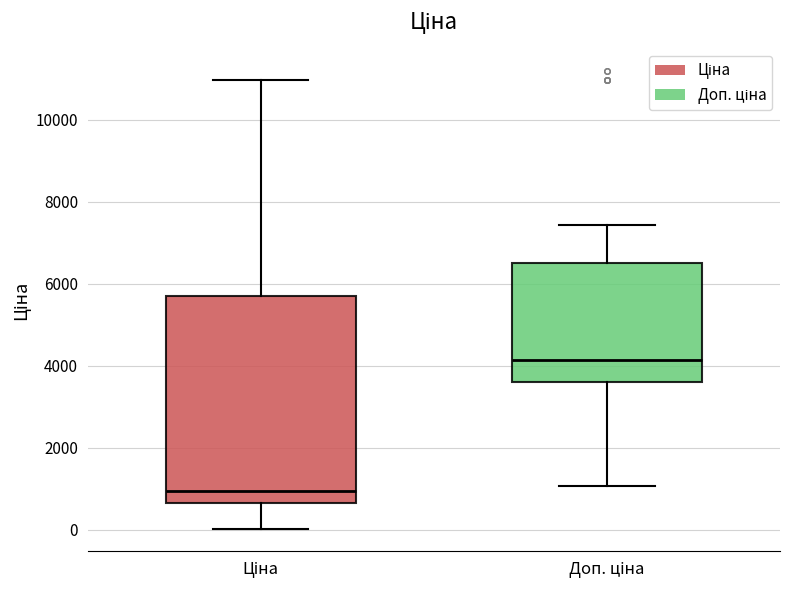

Where does the median line of the box for Доп. ціна sit on the y-axis? The values are not printed on the chart, so give them approximately, as read against the axis.

4200